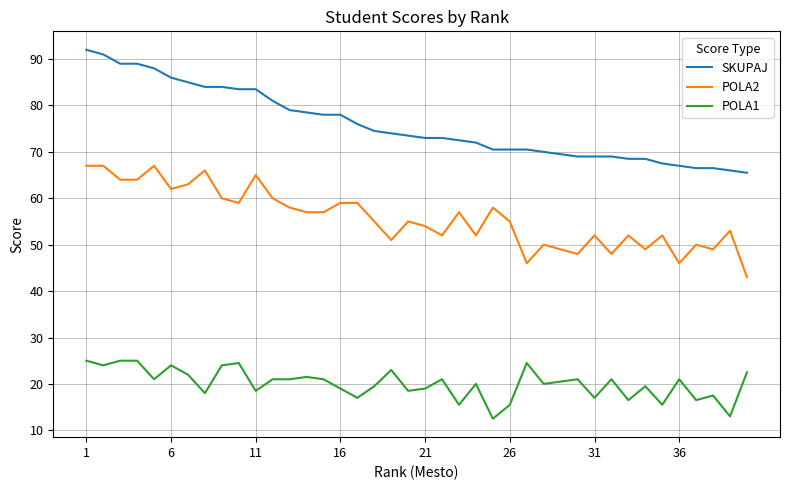

Rank the series by their average value, from highest to lowest.

SKUPAJ, POLA2, POLA1